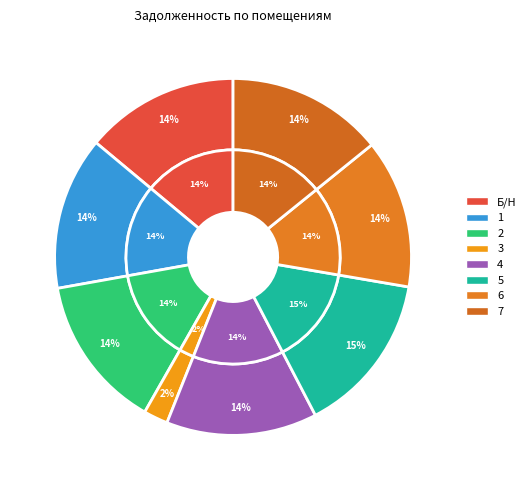

How many slices are in this pie chart?

8